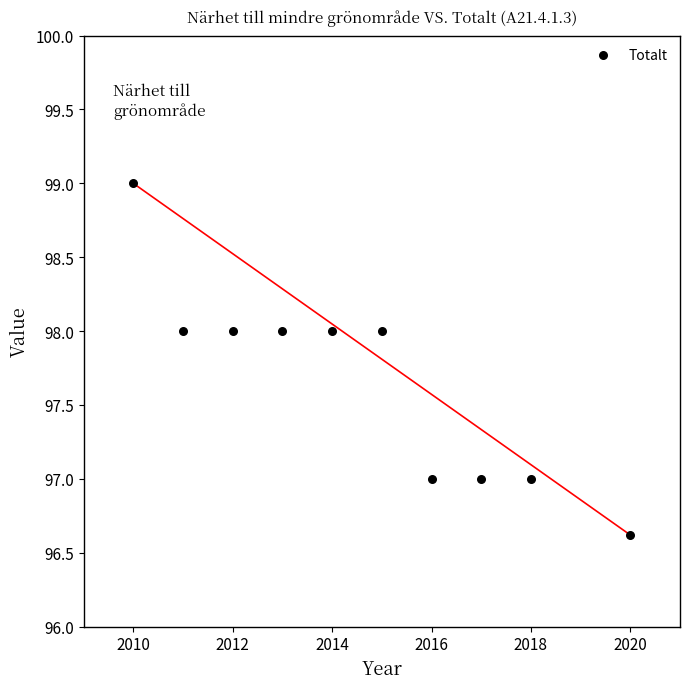

What is the average X value?

2014.6